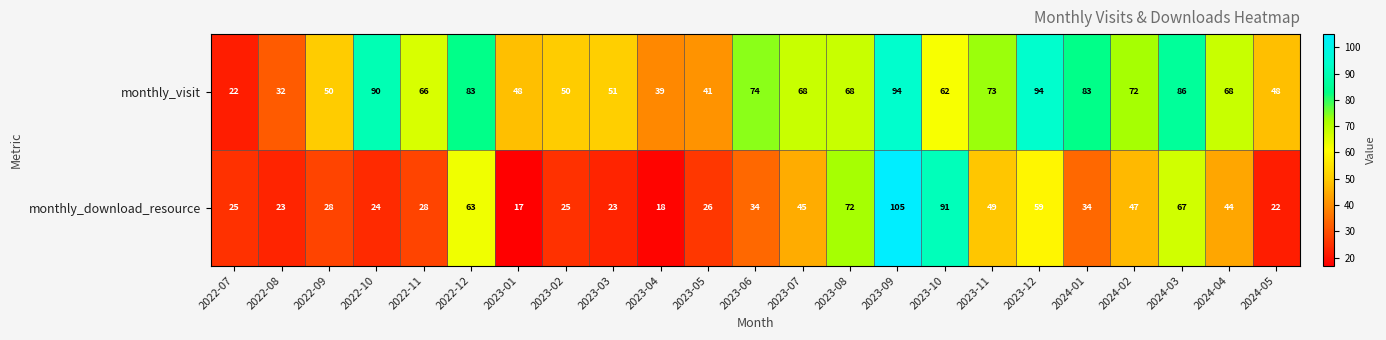

At 2023-06, list the series in order from largest to smallest.

monthly_visit, monthly_download_resource